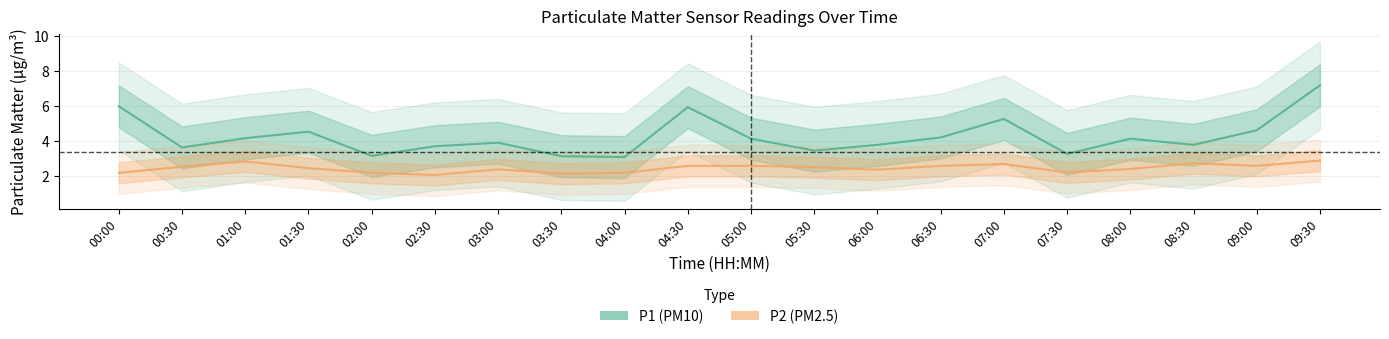

What is the difference between the P2 values at 00:30 and 07:30?

0.3